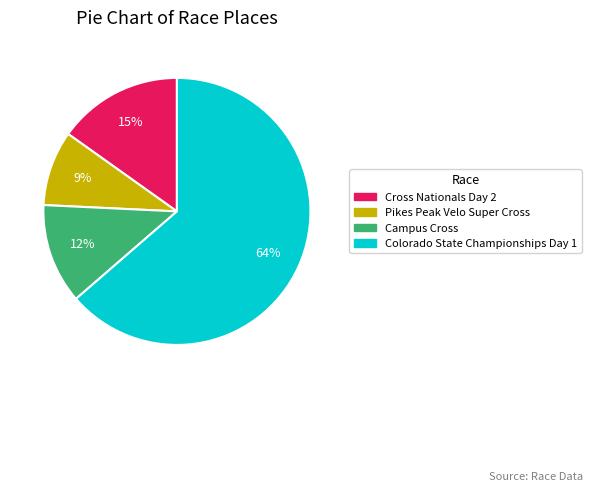

To the nearest percent, what is the average slice percentage?

25%